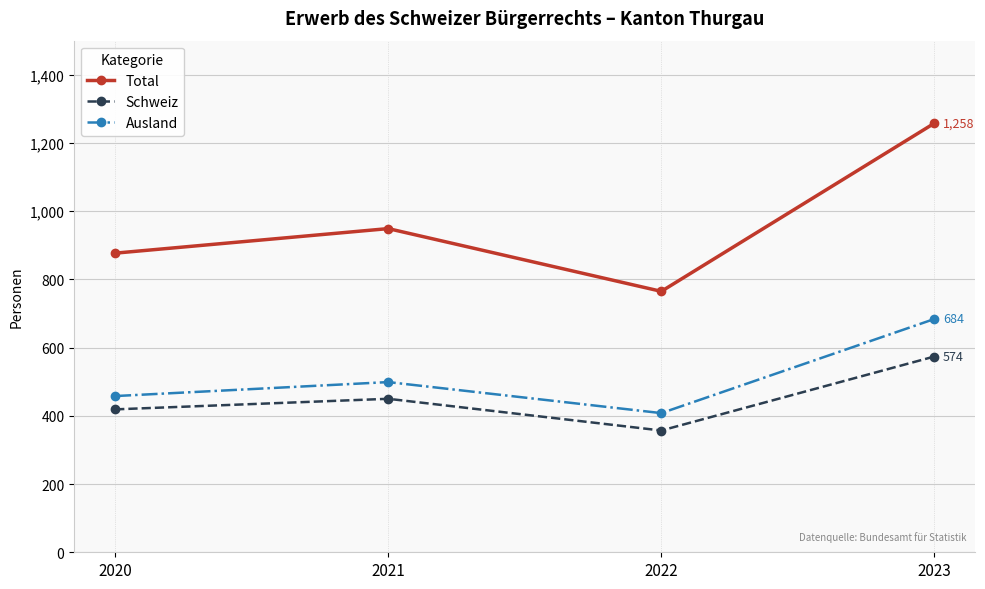

Reading left to right, what are all the values shown in this chart?

Total: 877	949	765	1258
Schweiz: 419	450	357	574
Ausland: 458	499	408	684